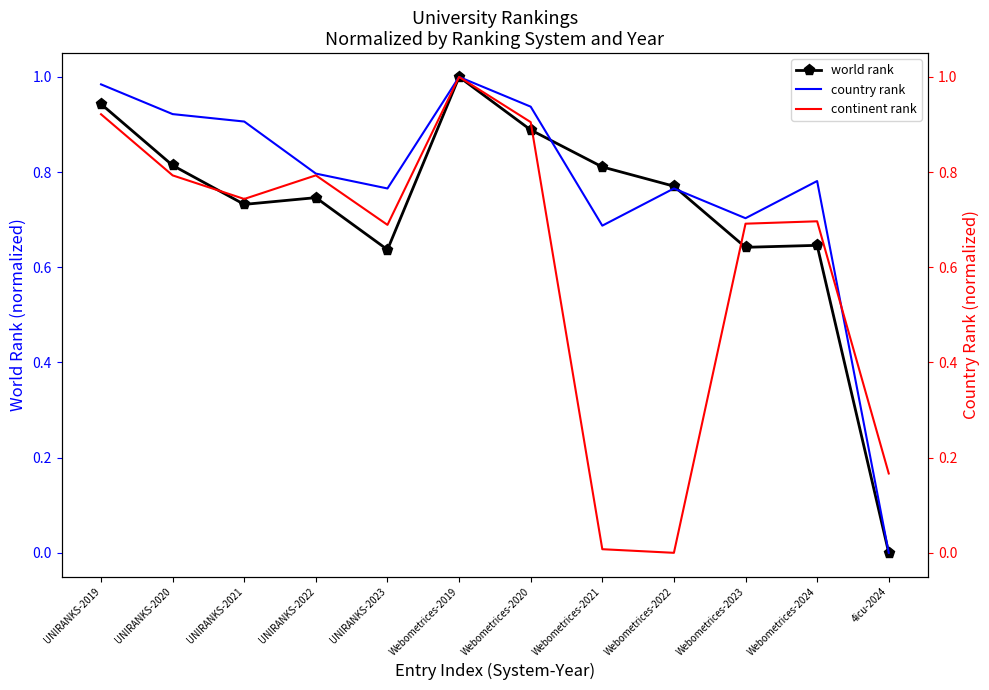

List the series in order of their overall mean, highest first.

country rank, world rank, continent rank